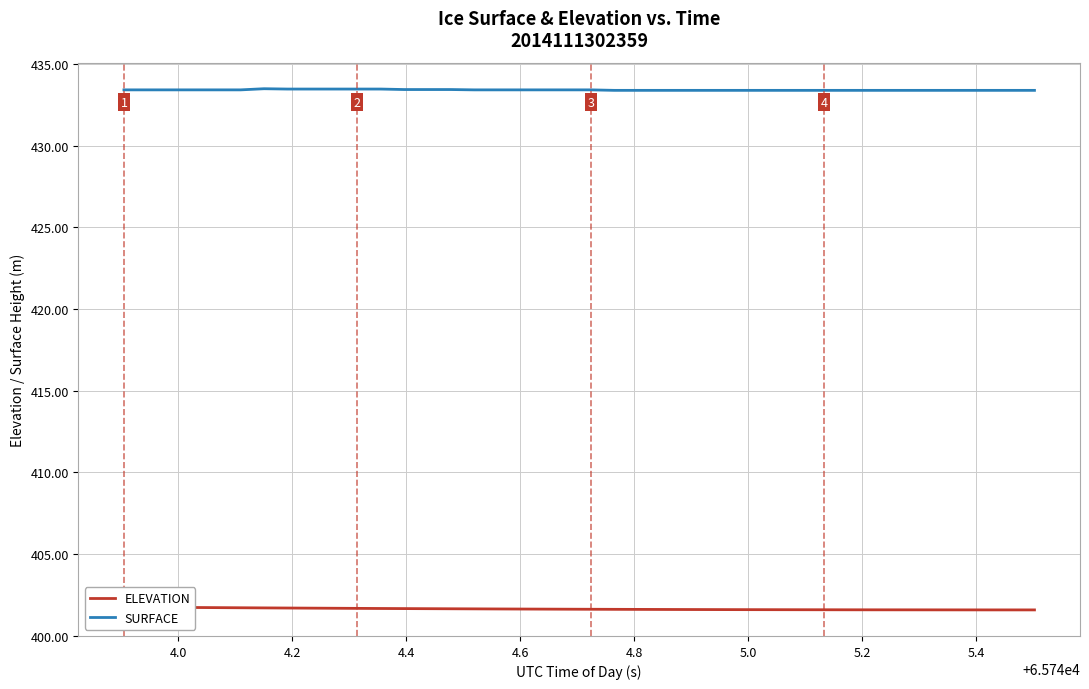

True or false: SURFACE and ELEVATION cross at least once.

False